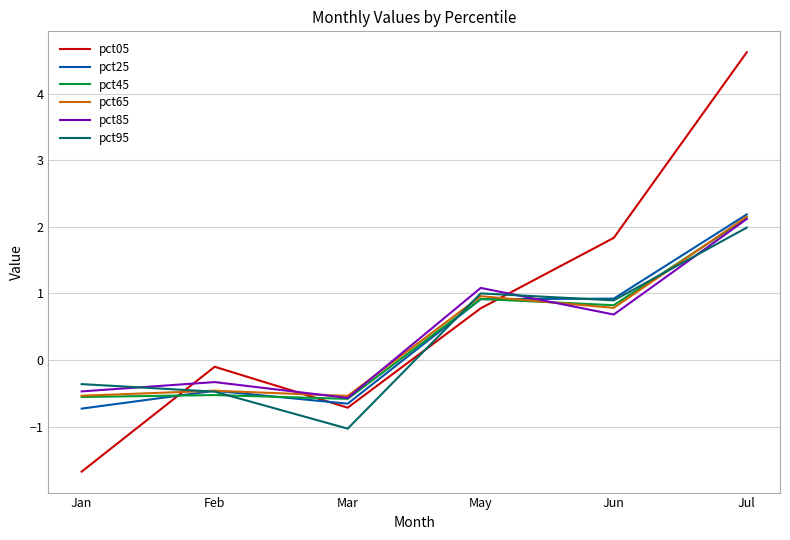

At which category is the sum across all series the highest?

Jul